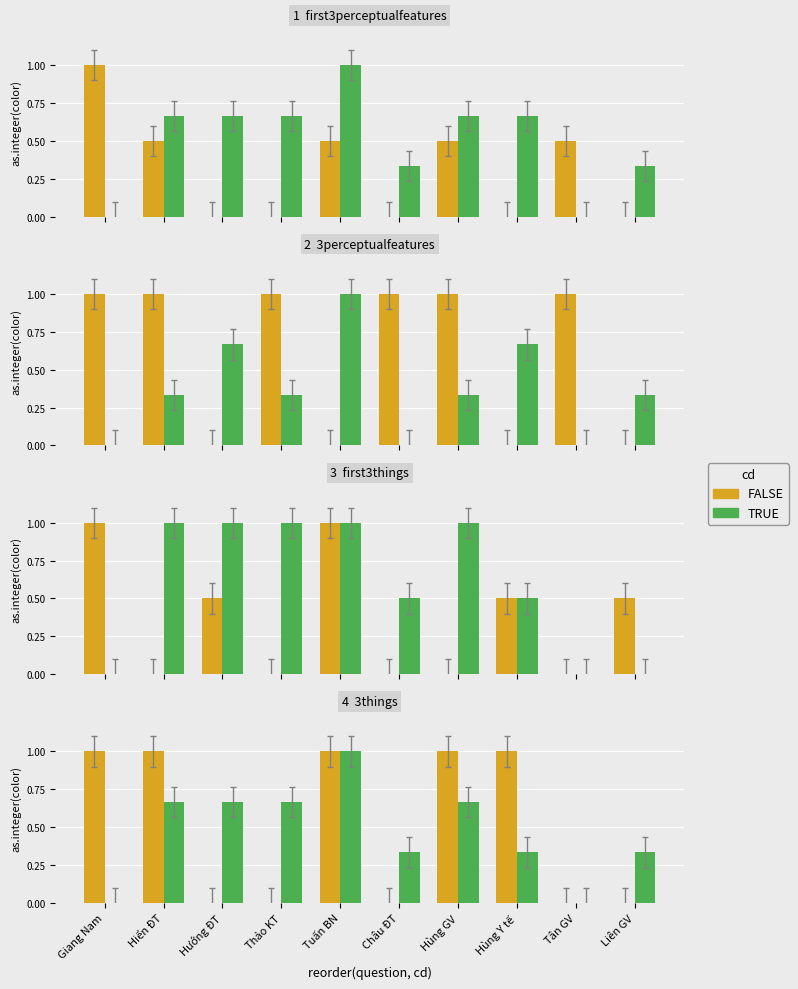

At Tuấn BN, list the series in order from smallest to largest.

FALSE, TRUE